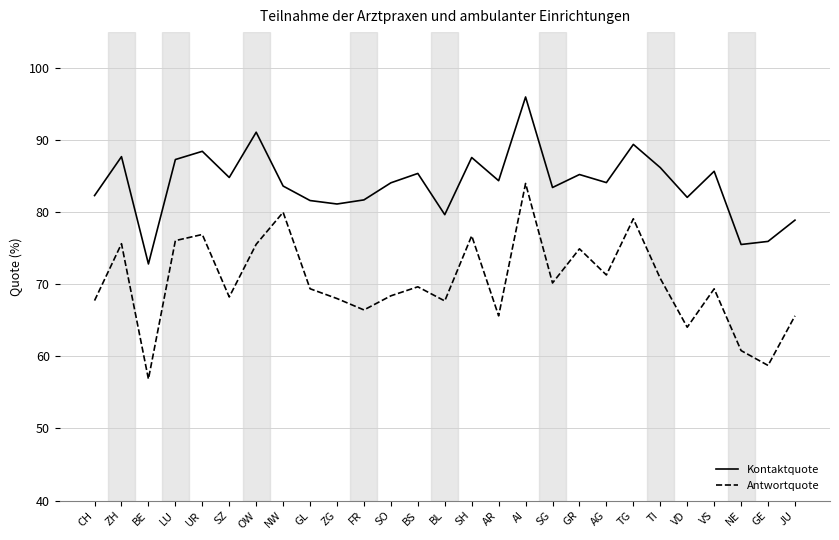

True or false: Kontaktquote has a value of 83.4 at SG.

True